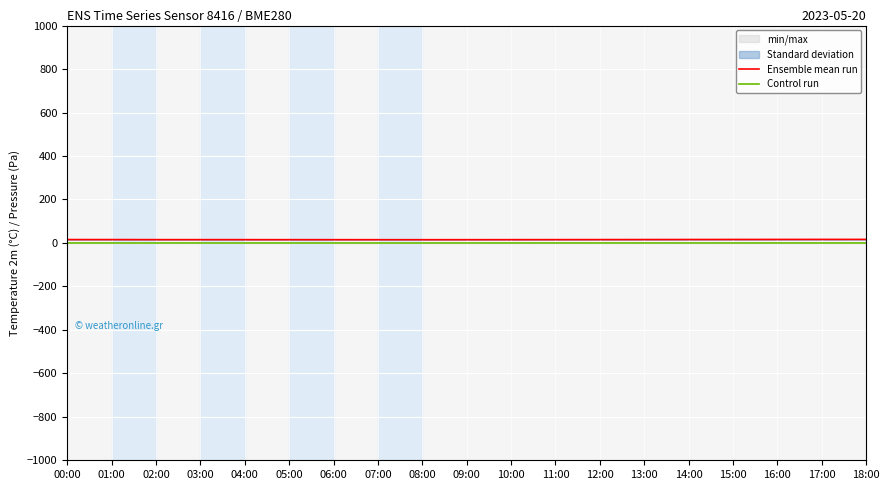

The Ensemble mean run series shows 15.4 at 13:00. True or false?

True